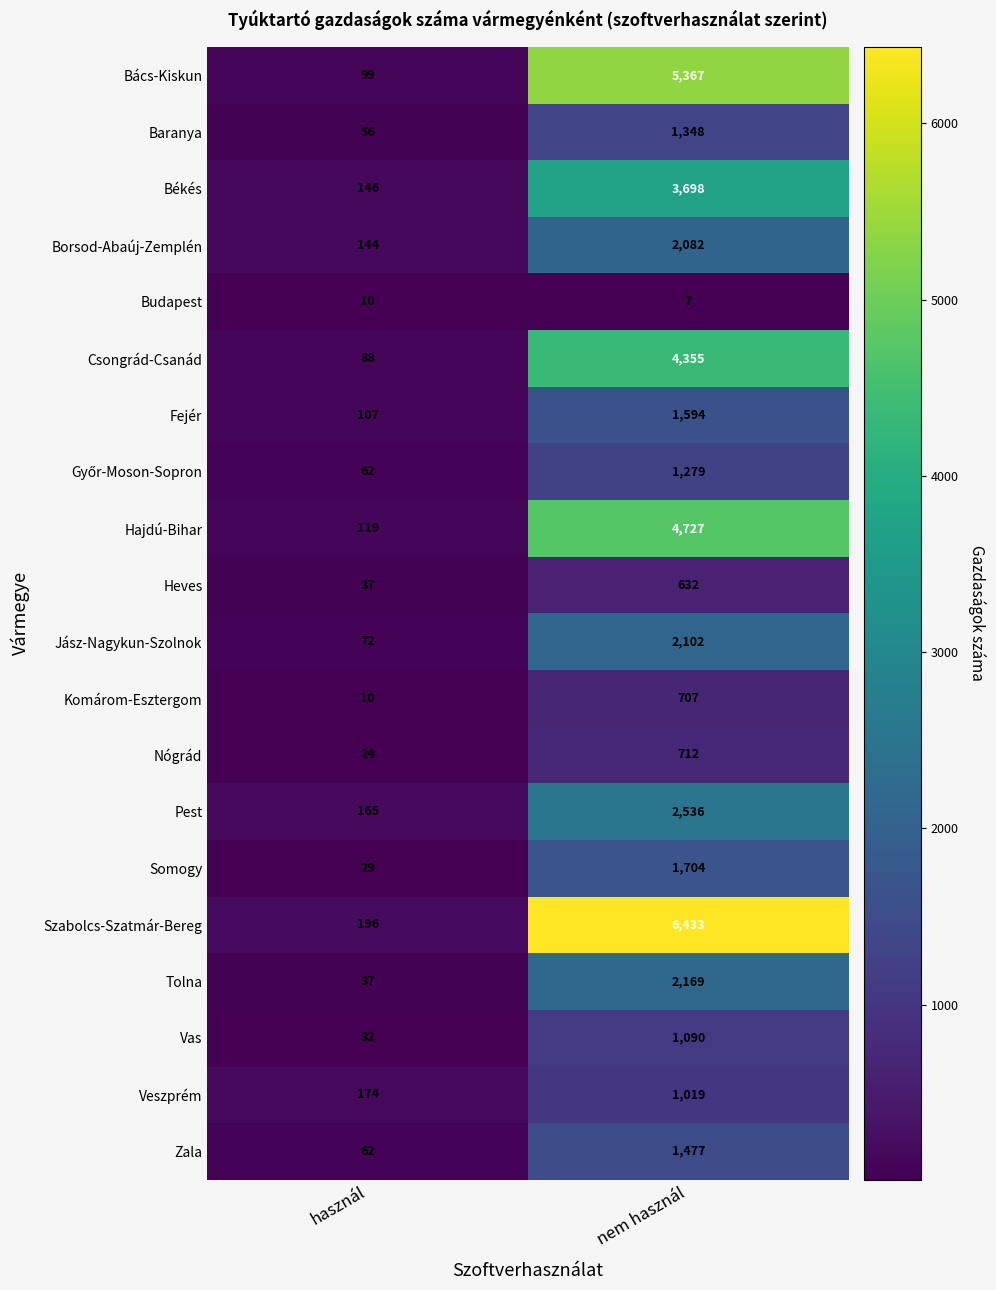

Is it true that Budapest equals 10 at használ?

True